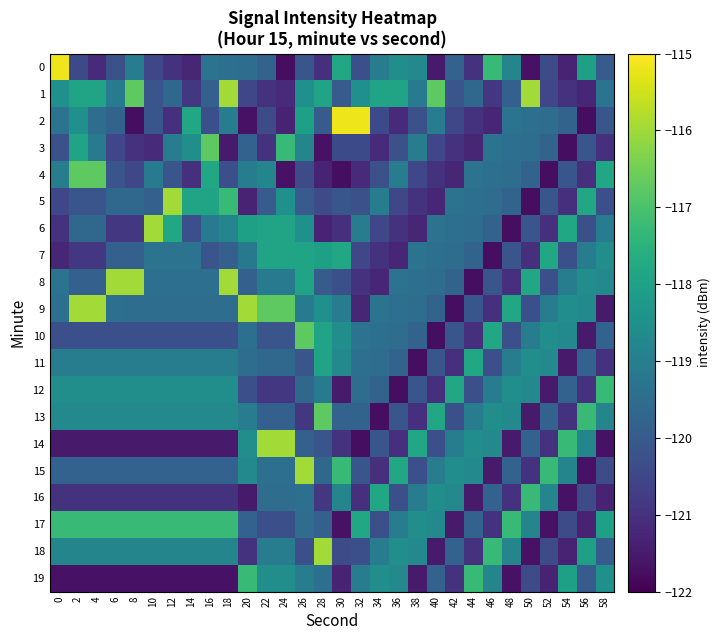

Reading left to right, transcribe all the data shown in this chart.

0: 0=-115.2	2=-120.4	4=-121.2	6=-120.3	8=-119.0	10=-120.5	12=-121.0	14=-121.2	16=-119.3	18=-119.4	20=-119.5	22=-119.8	24=-121.7	26=-120.1	28=-121.0	30=-117.8	32=-120.3	34=-119.1	36=-118.5	38=-118.7	40=-121.5	42=-119.8	44=-121.0	46=-117.2	48=-118.8	50=-121.7	52=-120.4	54=-121.3	56=-118.0	58=-120.0
1: 0=-118.5	2=-117.9	4=-117.9	6=-119.1	8=-116.7	10=-120.2	12=-119.6	14=-120.9	16=-119.9	18=-116.0	20=-120.5	22=-121.0	24=-121.2	26=-118.5	28=-117.9	30=-120.0	32=-118.5	34=-117.9	36=-117.9	38=-119.1	40=-116.7	42=-120.2	44=-119.6	46=-120.9	48=-119.9	50=-116.0	52=-120.5	54=-121.0	56=-121.2	58=-119.3
2: 0=-119.3	2=-118.5	4=-119.5	6=-119.8	8=-121.7	10=-120.1	12=-121.0	14=-117.8	16=-120.3	18=-119.1	20=-121.7	22=-120.4	24=-121.3	26=-118.0	28=-120.0	30=-115.2	32=-115.2	34=-120.4	36=-121.2	38=-120.3	40=-119.0	42=-120.5	44=-121.0	46=-121.2	48=-119.3	50=-119.4	52=-119.5	54=-119.8	56=-121.7	58=-120.1
3: 0=-120.3	2=-117.9	4=-119.1	6=-120.5	8=-121.0	10=-121.2	12=-119.1	14=-118.5	16=-116.7	18=-121.5	20=-119.8	22=-121.0	24=-117.2	26=-118.8	28=-121.7	30=-120.4	32=-120.4	34=-121.2	36=-120.3	38=-119.0	40=-120.5	42=-121.0	44=-121.2	46=-119.3	48=-119.4	50=-119.5	52=-119.8	54=-121.7	56=-120.1	58=-121.0
4: 0=-119.0	2=-116.7	4=-116.7	6=-120.2	8=-120.5	10=-119.1	12=-120.1	14=-121.0	16=-117.8	18=-120.3	20=-119.1	22=-118.8	24=-121.7	26=-120.4	28=-121.3	30=-121.7	32=-121.2	34=-120.3	36=-119.0	38=-120.5	40=-121.0	42=-121.2	44=-119.3	46=-119.4	48=-119.5	50=-119.8	52=-121.7	54=-120.1	56=-121.0	58=-117.8
5: 0=-120.5	2=-120.2	4=-120.2	6=-119.6	8=-119.6	10=-119.9	12=-116.0	14=-117.9	16=-117.9	18=-117.2	20=-121.3	22=-120.0	24=-118.5	26=-120.0	28=-120.4	30=-120.1	32=-120.3	34=-119.0	36=-120.5	38=-121.0	40=-121.2	42=-119.3	44=-119.4	46=-119.5	48=-119.8	50=-121.7	52=-120.1	54=-121.0	56=-117.8	58=-120.3
6: 0=-121.0	2=-119.6	4=-119.6	6=-120.9	8=-120.9	10=-116.0	12=-117.8	14=-120.3	16=-119.1	18=-118.8	20=-118.0	22=-117.9	24=-117.9	26=-118.5	28=-121.3	30=-121.0	32=-119.0	34=-120.5	36=-121.0	38=-121.2	40=-119.3	42=-119.4	44=-119.5	46=-119.8	48=-121.7	50=-120.1	52=-121.0	54=-117.8	56=-120.3	58=-119.1
7: 0=-121.2	2=-120.9	4=-120.9	6=-119.9	8=-119.9	10=-119.3	12=-119.3	14=-119.3	16=-120.2	18=-119.9	20=-119.2	22=-117.9	24=-117.9	26=-117.9	28=-118.0	30=-117.8	32=-120.5	34=-121.0	36=-121.2	38=-119.3	40=-119.4	42=-119.5	44=-119.8	46=-121.7	48=-120.1	50=-121.0	52=-117.8	54=-120.3	56=-119.1	58=-118.5
8: 0=-119.3	2=-119.9	4=-119.9	6=-116.0	8=-116.0	10=-119.4	12=-119.4	14=-119.4	16=-119.4	18=-116.0	20=-119.9	22=-119.1	24=-119.1	26=-117.9	28=-120.0	30=-120.3	32=-121.0	34=-121.2	36=-119.3	38=-119.4	40=-119.5	42=-119.8	44=-121.7	46=-120.1	48=-121.0	50=-117.8	52=-120.3	54=-119.1	56=-118.5	58=-118.7
9: 0=-119.4	2=-116.0	4=-116.0	6=-119.4	8=-119.5	10=-119.5	12=-119.5	14=-119.5	16=-119.5	18=-119.5	20=-116.0	22=-116.7	24=-116.7	26=-119.1	28=-118.5	30=-119.1	32=-121.2	34=-119.3	36=-119.4	38=-119.5	40=-119.8	42=-121.7	44=-120.1	46=-121.0	48=-117.8	50=-120.3	52=-119.1	54=-118.5	56=-118.7	58=-121.5
10: 0=-120.3	2=-120.3	4=-120.3	6=-120.3	8=-120.3	10=-120.3	12=-120.3	14=-120.3	16=-120.3	18=-120.3	20=-119.4	22=-120.2	24=-120.2	26=-116.7	28=-117.9	30=-118.5	32=-119.3	34=-119.4	36=-119.5	38=-119.8	40=-121.7	42=-120.1	44=-121.0	46=-117.8	48=-120.3	50=-119.1	52=-118.5	54=-118.7	56=-121.5	58=-119.8
11: 0=-119.1	2=-119.1	4=-119.1	6=-119.1	8=-119.1	10=-119.1	12=-119.1	14=-119.1	16=-119.1	18=-119.1	20=-119.5	22=-119.6	24=-119.6	26=-120.2	28=-117.9	30=-118.7	32=-119.4	34=-119.5	36=-119.8	38=-121.7	40=-120.1	42=-121.0	44=-117.8	46=-120.3	48=-119.1	50=-118.5	52=-118.7	54=-121.5	56=-119.8	58=-121.0
12: 0=-118.5	2=-118.5	4=-118.5	6=-118.5	8=-118.5	10=-118.5	12=-118.5	14=-118.5	16=-118.5	18=-118.5	20=-120.3	22=-120.9	24=-120.9	26=-119.6	28=-119.1	30=-121.5	32=-119.5	34=-119.8	36=-121.7	38=-120.1	40=-121.0	42=-117.8	44=-120.3	46=-119.1	48=-118.5	50=-118.7	52=-121.5	54=-119.8	56=-121.0	58=-117.2
13: 0=-118.7	2=-118.7	4=-118.7	6=-118.7	8=-118.7	10=-118.7	12=-118.7	14=-118.7	16=-118.7	18=-118.7	20=-119.1	22=-119.9	24=-119.9	26=-120.9	28=-116.7	30=-119.8	32=-119.8	34=-121.7	36=-120.1	38=-121.0	40=-117.8	42=-120.3	44=-119.1	46=-118.5	48=-118.7	50=-121.5	52=-119.8	54=-121.0	56=-117.2	58=-118.8
14: 0=-121.5	2=-121.5	4=-121.5	6=-121.5	8=-121.5	10=-121.5	12=-121.5	14=-121.5	16=-121.5	18=-121.5	20=-118.5	22=-116.0	24=-116.0	26=-119.9	28=-120.2	30=-121.0	32=-121.7	34=-120.1	36=-121.0	38=-117.8	40=-120.3	42=-119.1	44=-118.5	46=-118.7	48=-121.5	50=-119.8	52=-121.0	54=-117.2	56=-118.8	58=-121.7
15: 0=-119.8	2=-119.8	4=-119.8	6=-119.8	8=-119.8	10=-119.8	12=-119.8	14=-119.8	16=-119.8	18=-119.8	20=-118.7	22=-119.4	24=-119.4	26=-116.0	28=-119.6	30=-117.2	32=-120.1	34=-121.0	36=-117.8	38=-120.3	40=-119.1	42=-118.5	44=-118.7	46=-121.5	48=-119.8	50=-121.0	52=-117.2	54=-118.8	56=-121.7	58=-120.4
16: 0=-121.0	2=-121.0	4=-121.0	6=-121.0	8=-121.0	10=-121.0	12=-121.0	14=-121.0	16=-121.0	18=-121.0	20=-121.5	22=-119.5	24=-119.5	26=-119.4	28=-120.9	30=-118.8	32=-121.0	34=-117.8	36=-120.3	38=-119.1	40=-118.5	42=-118.7	44=-121.5	46=-119.8	48=-121.0	50=-117.2	52=-118.8	54=-121.7	56=-120.4	58=-121.3
17: 0=-117.2	2=-117.2	4=-117.2	6=-117.2	8=-117.2	10=-117.2	12=-117.2	14=-117.2	16=-117.2	18=-117.2	20=-119.8	22=-120.3	24=-120.3	26=-119.5	28=-119.9	30=-121.7	32=-117.8	34=-120.3	36=-119.1	38=-118.5	40=-118.7	42=-121.5	44=-119.8	46=-121.0	48=-117.2	50=-118.8	52=-121.7	54=-120.4	56=-121.3	58=-118.0
18: 0=-118.8	2=-118.8	4=-118.8	6=-118.8	8=-118.8	10=-118.8	12=-118.8	14=-118.8	16=-118.8	18=-118.8	20=-121.0	22=-119.1	24=-119.1	26=-120.3	28=-116.0	30=-120.4	32=-120.3	34=-119.1	36=-118.5	38=-118.7	40=-121.5	42=-119.8	44=-121.0	46=-117.2	48=-118.8	50=-121.7	52=-120.4	54=-121.3	56=-118.0	58=-120.0
19: 0=-121.7	2=-121.7	4=-121.7	6=-121.7	8=-121.7	10=-121.7	12=-121.7	14=-121.7	16=-121.7	18=-121.7	20=-117.2	22=-118.5	24=-118.5	26=-119.1	28=-119.4	30=-121.3	32=-119.1	34=-118.5	36=-118.7	38=-121.5	40=-119.8	42=-121.0	44=-117.2	46=-118.8	48=-121.7	50=-120.4	52=-121.3	54=-118.0	56=-120.0	58=-118.5